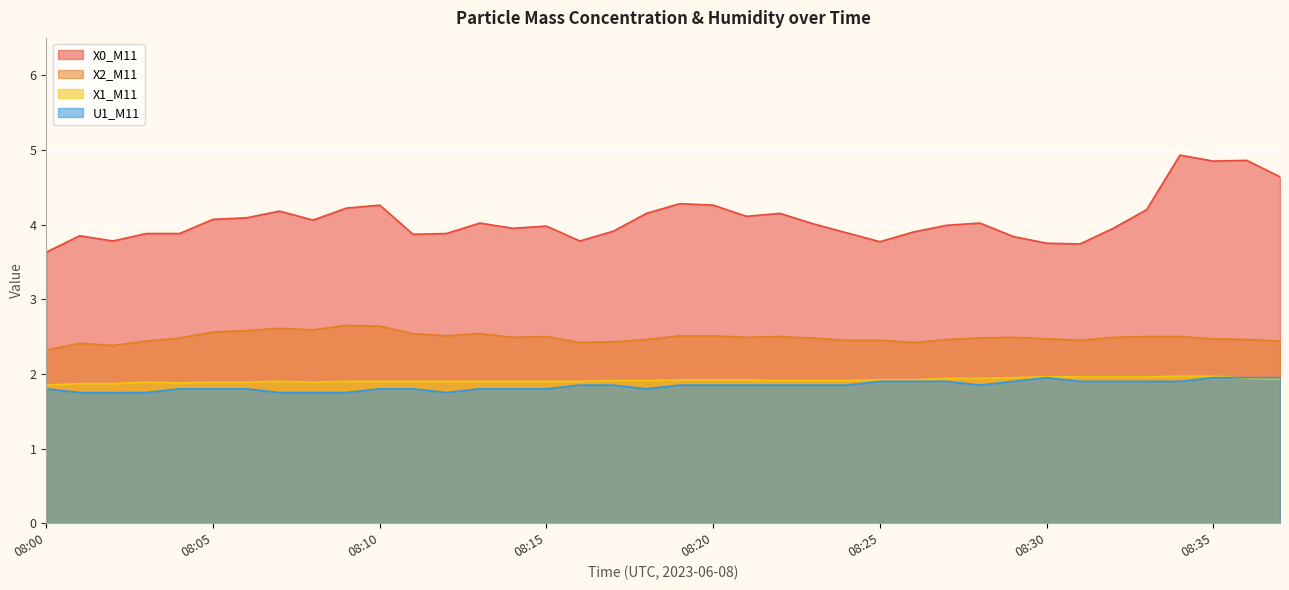

Between 08:23 and 08:33, which series saw the biggest shift?

X0_M11